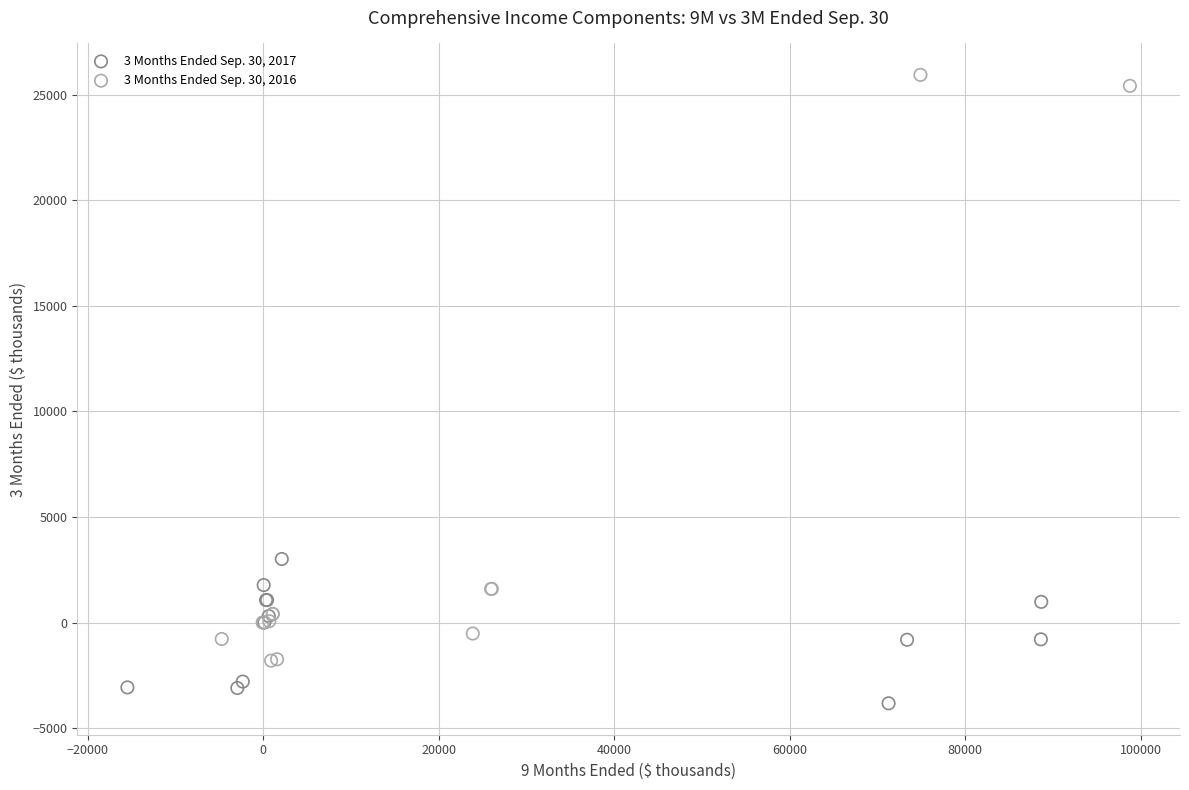

Which series contains the highest Y value?

3 Months Ended Sep. 30, 2016